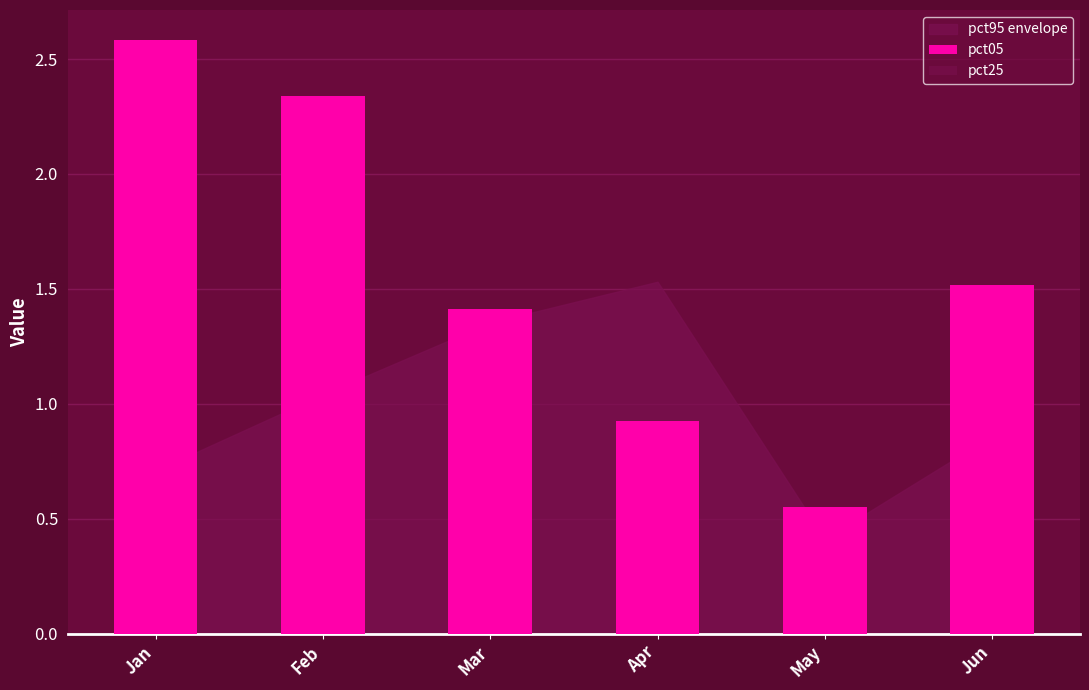

Is the value of pct25 at Feb greater than the value of pct05 at Apr?

Yes